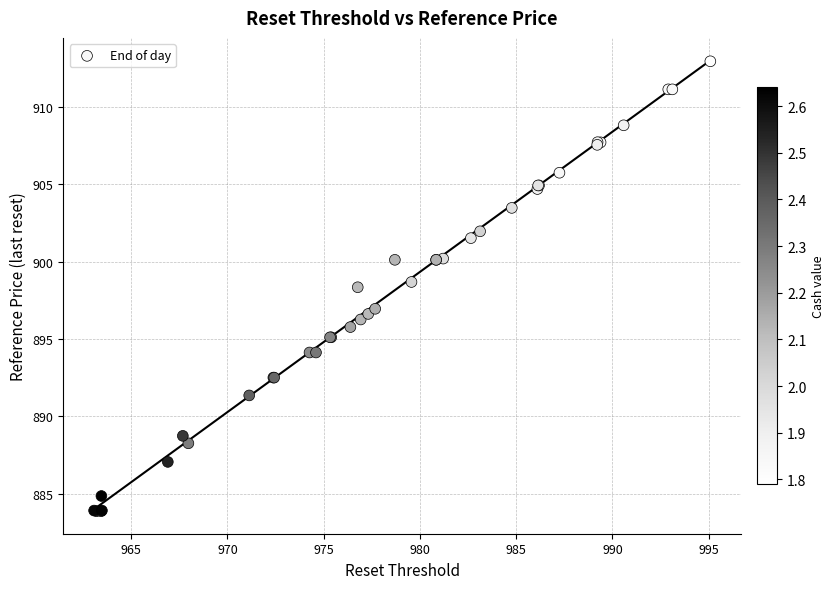

What Y value in the scatter plot is closest to 898?

898.3